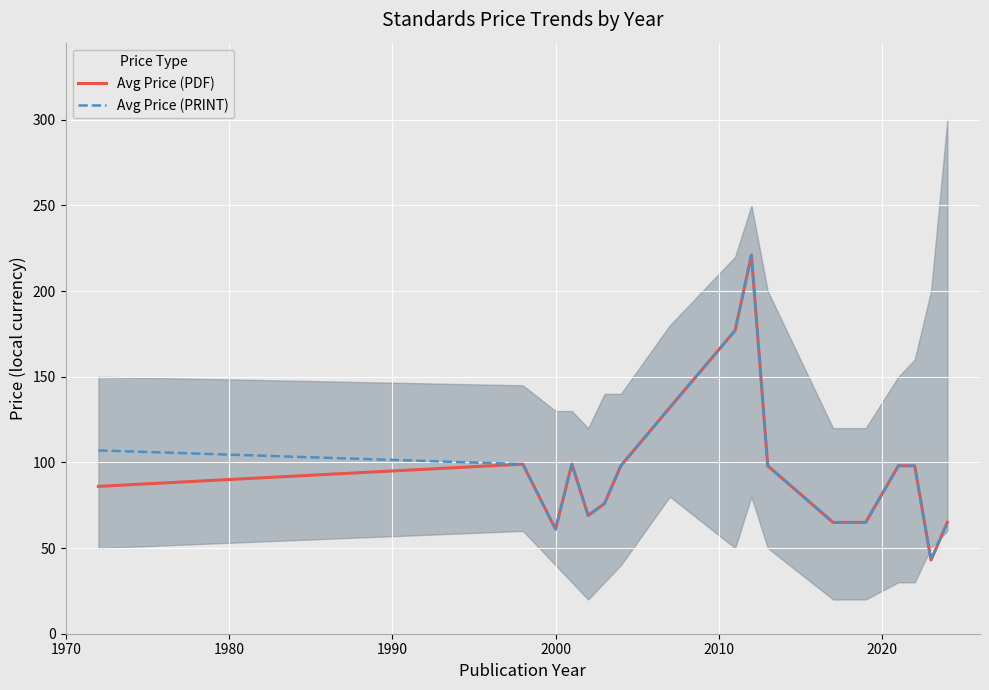

What is the lowest value of the Avg Price (PDF) series?

43